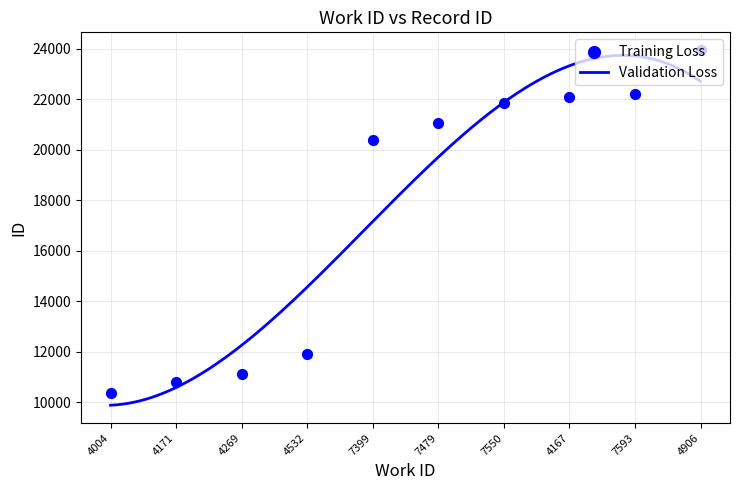

What is the change in value from 4532 to 7550?

+9943